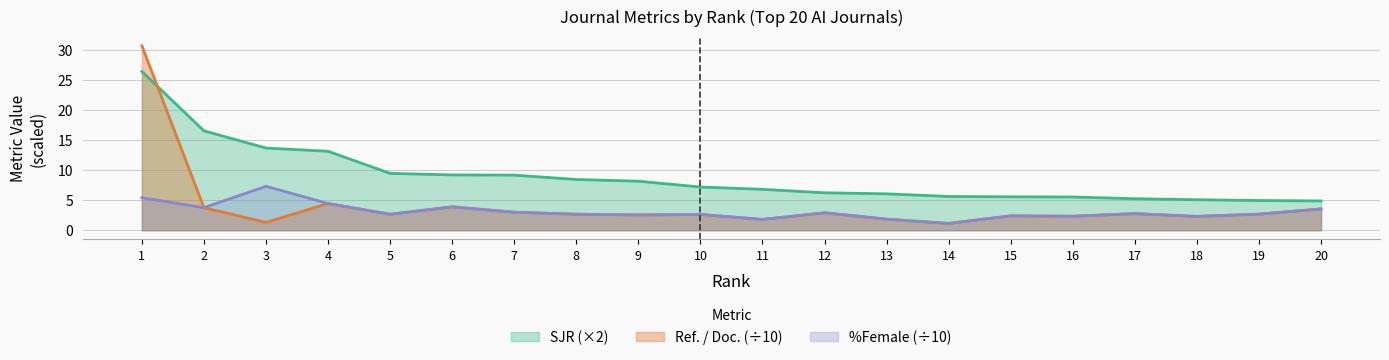

At which label does %Female reach its minimum?

14